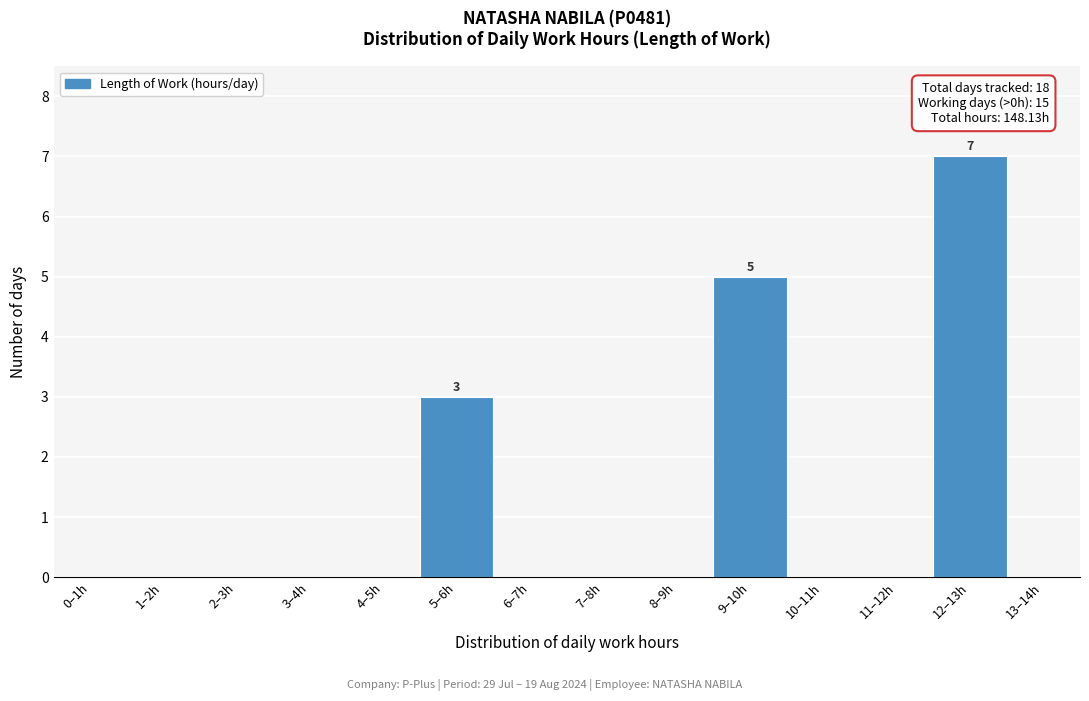

Reading left to right, transcribe all the data shown in this chart.

0–1h=0	1–2h=0	2–3h=0	3–4h=0	4–5h=0	5–6h=3	6–7h=0	7–8h=0	8–9h=0	9–10h=5	10–11h=0	11–12h=0	12–13h=7	13–14h=0